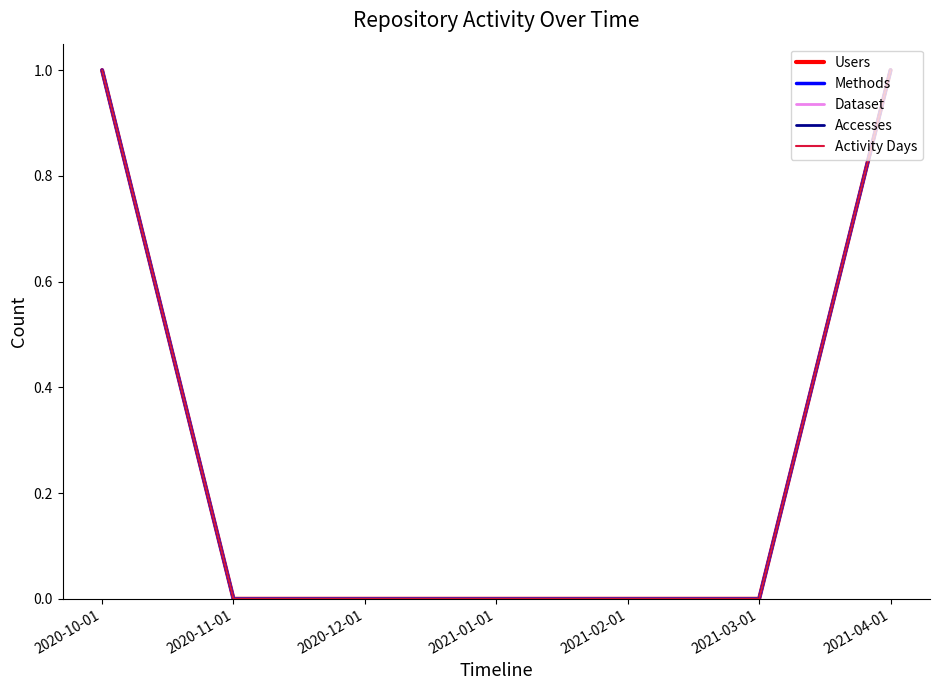

True or false: Accesses and Activity Days intersect in this chart.

False